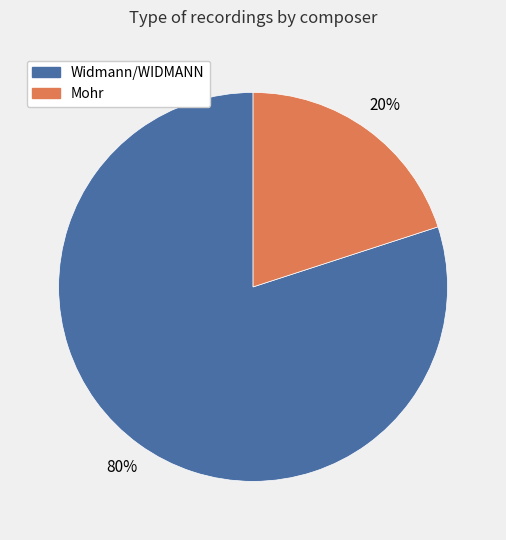

The Mohr slice represents 29% of the pie. True or false?

False